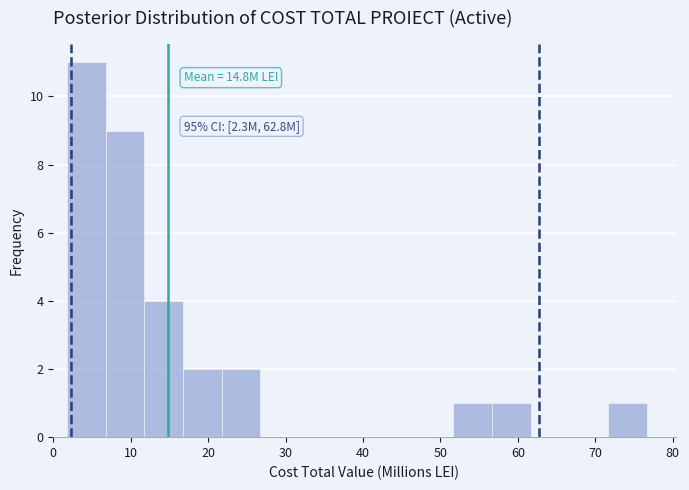

Which range on the x-axis has the tallest bar?

2 to 7